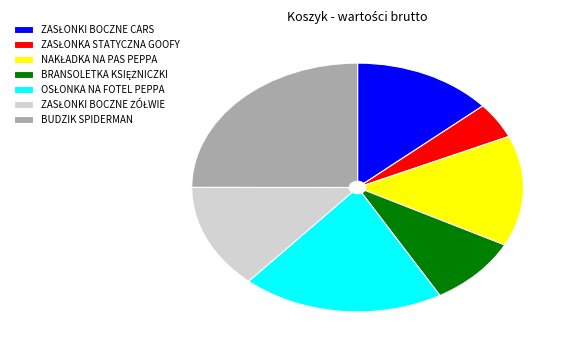

Count the number of slices in the pie.

7